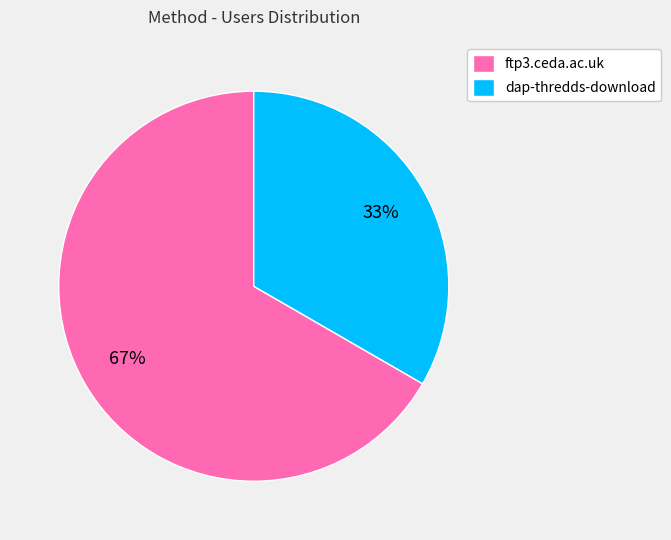

To the nearest percent, what portion does ftp3.ceda.ac.uk represent?

67%